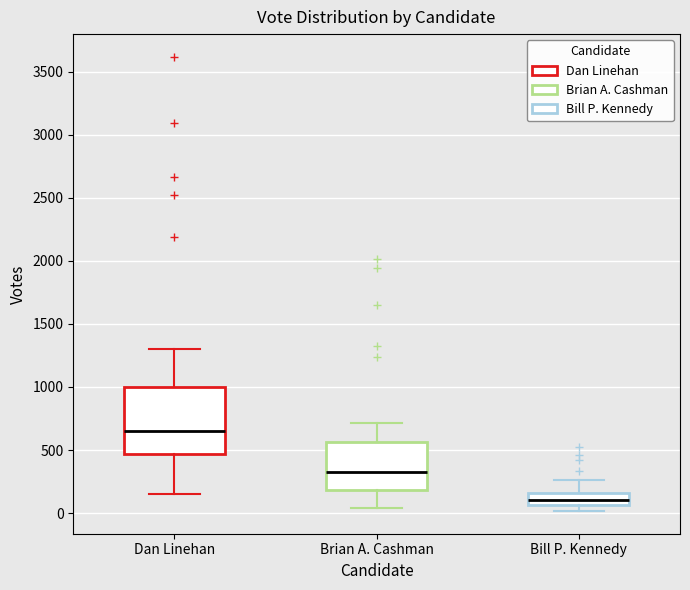

Where does the lower whisker of the box for Dan Linehan end on the y-axis? The values are not printed on the chart, so give them approximately, as read against the axis.

150